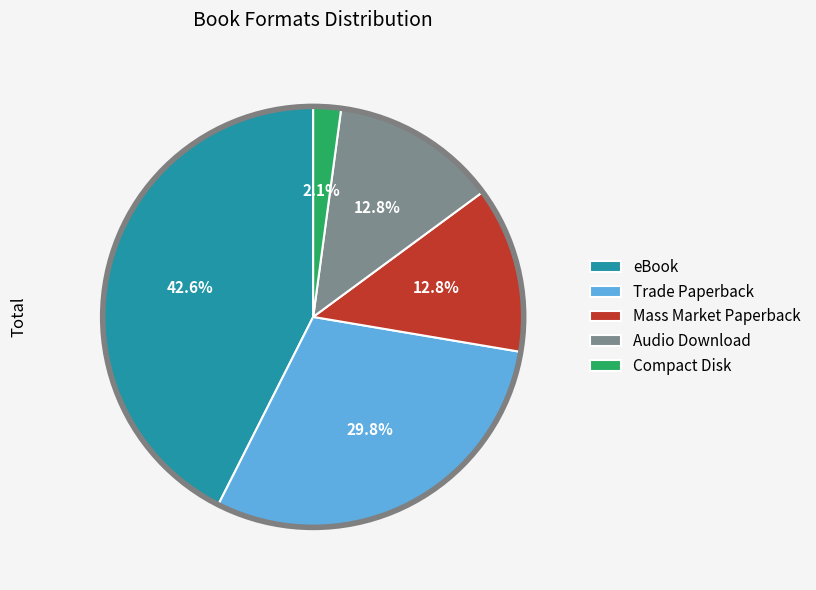

Does eBook represent more than half of the total?

No